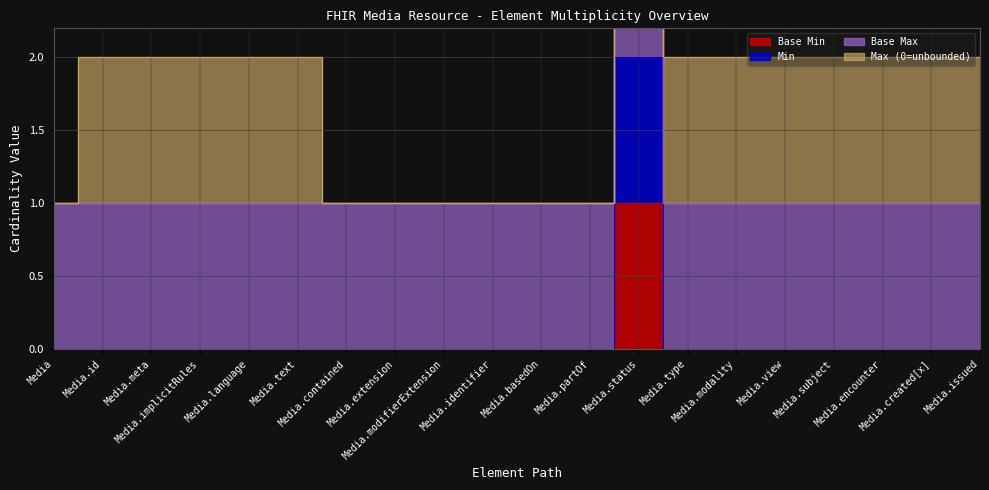

What position from the left is Media?

1